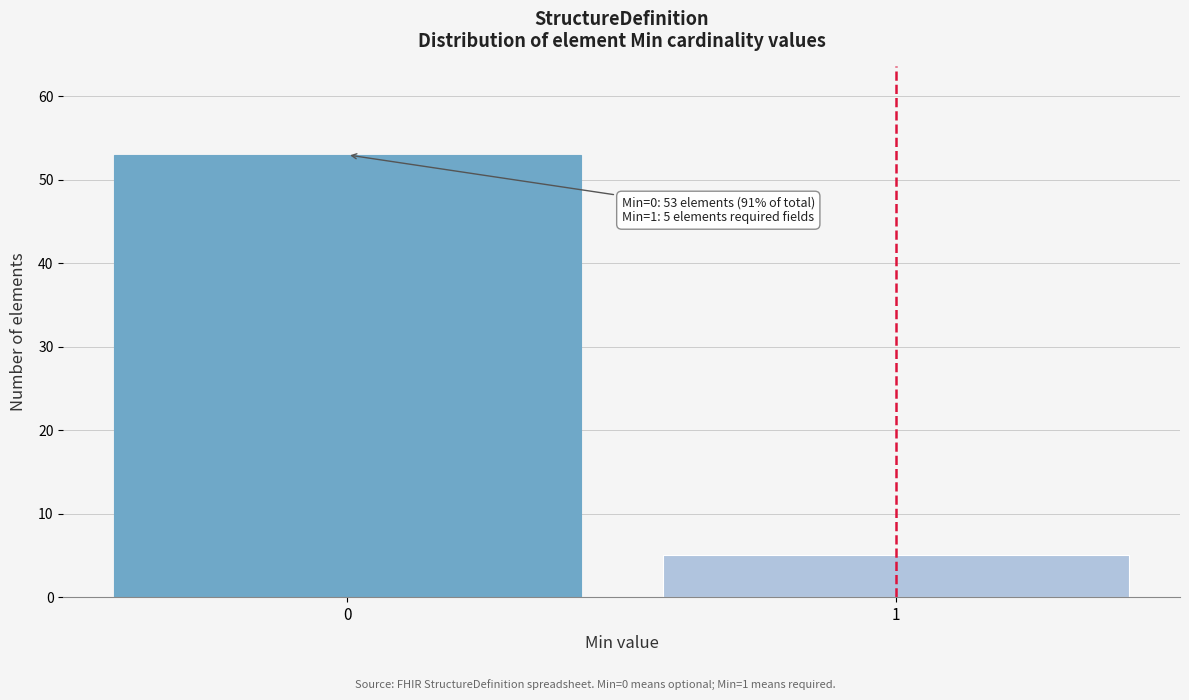

Reading left to right, transcribe all the data shown in this chart.

0=53	1=5